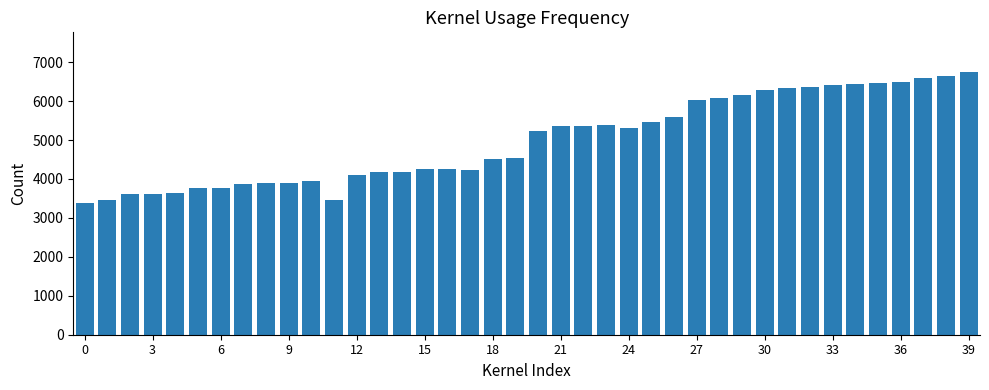

What is the minimum value shown in the chart?

3395